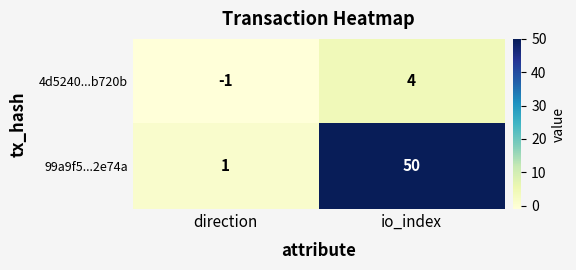

Read the 99a9f5...2e74a value at io_index, to the nearest 10.

50